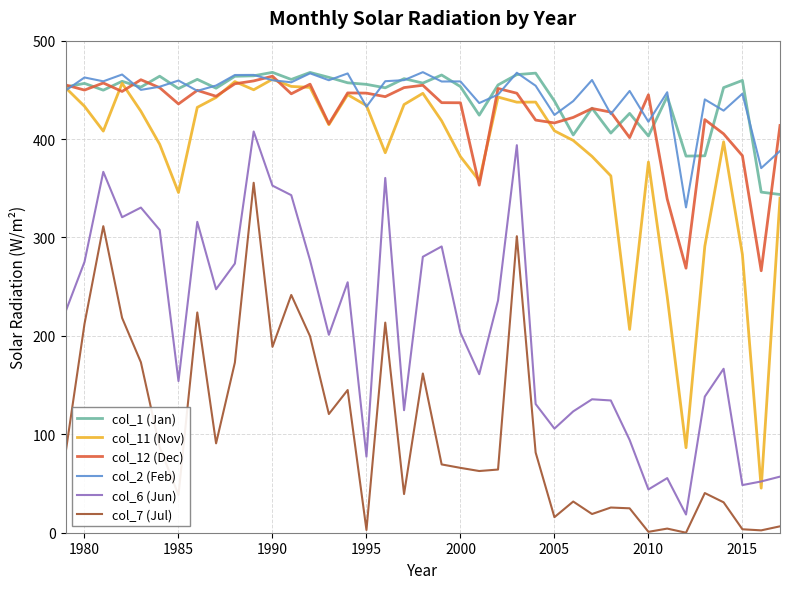

What is the lowest value of the col_11 (Nov) series?

45.3